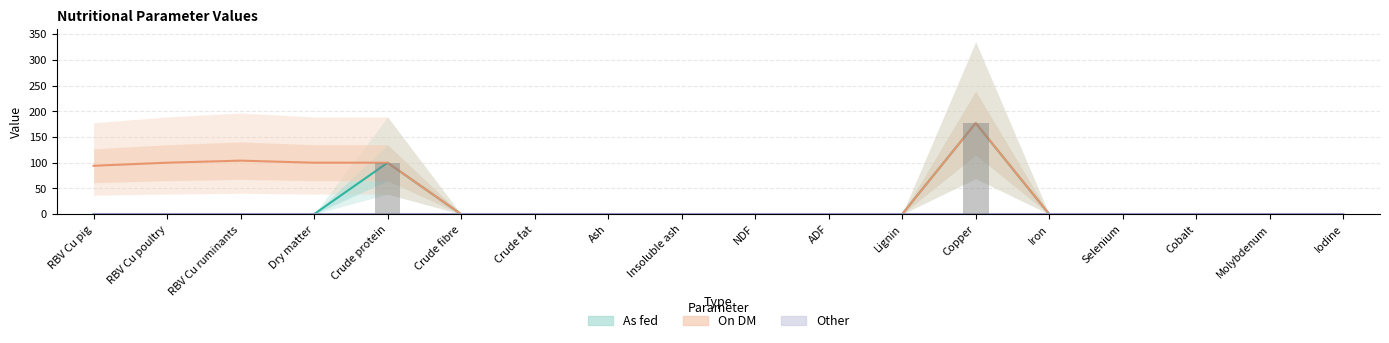

What is the difference between the maximum and second lowest values in the As fed bars series?

177.0